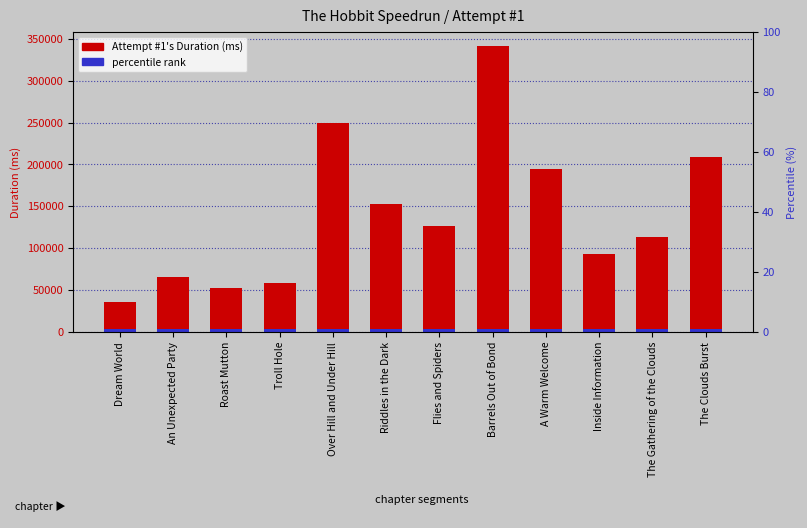

Reading left to right, list all the values displayed in this chart.

Dream World=36393	An Unexpected Party=65316	Roast Mutton=51953	Troll Hole=58042	Over Hill and Under Hill=249745	Riddles in the Dark=152982	Flies and Spiders=126096	Barrels Out of Bond=340994	A Warm Welcome=194974	Inside Information=93003	The Gathering of the Clouds=113840	The Clouds Burst=209172